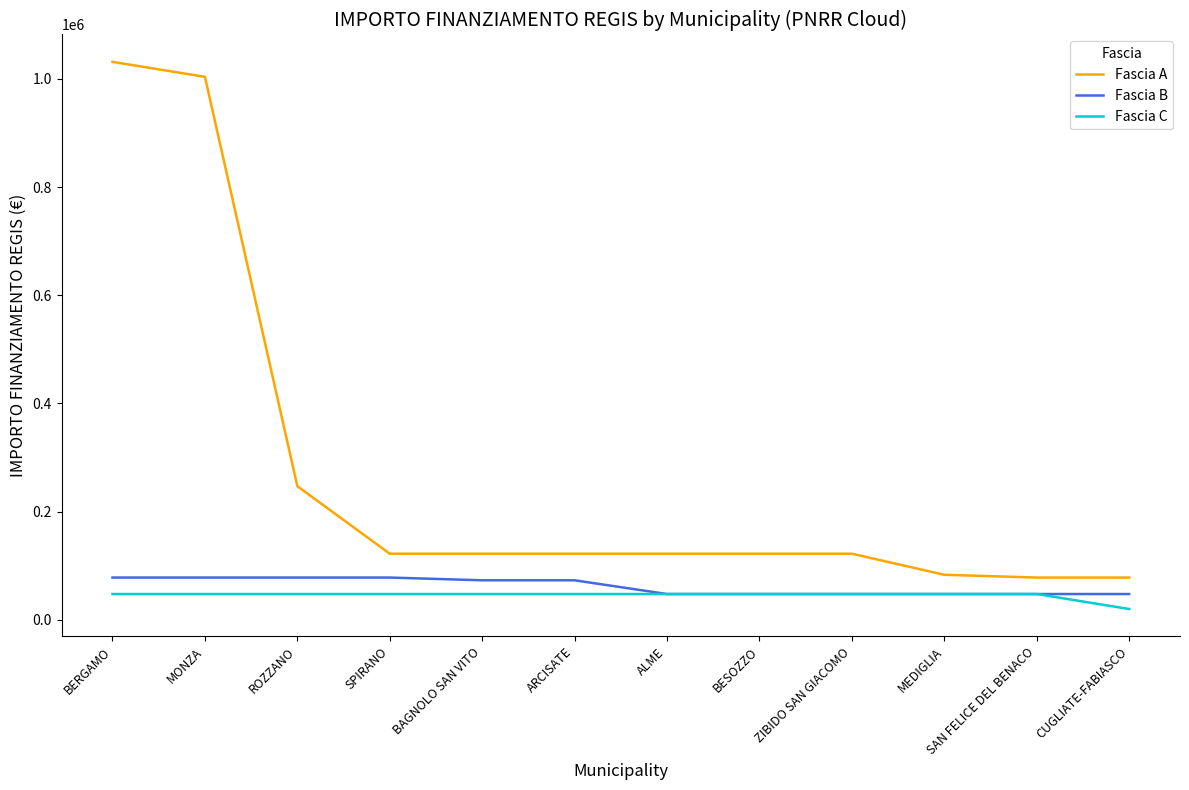

Reading left to right, transcribe all the data shown in this chart.

Fascia A: 1031574	1003880	246824	121992	121992	121992	121992	121992	121992	83044	77897	77897
Fascia B: 77897	77897	77897	77897	72828	72828	47427	47427	47427	47427	47427	47427
Fascia C: 47427	47427	47427	47427	47427	47427	47427	47427	47427	47427	47427	19752